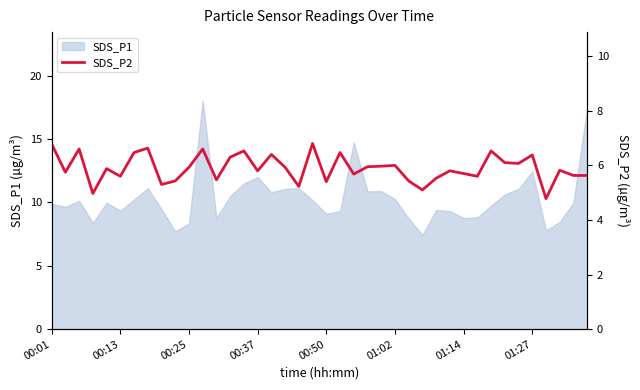

How many points are higher than both their immediate neighbors (excluding endpoints)?

13